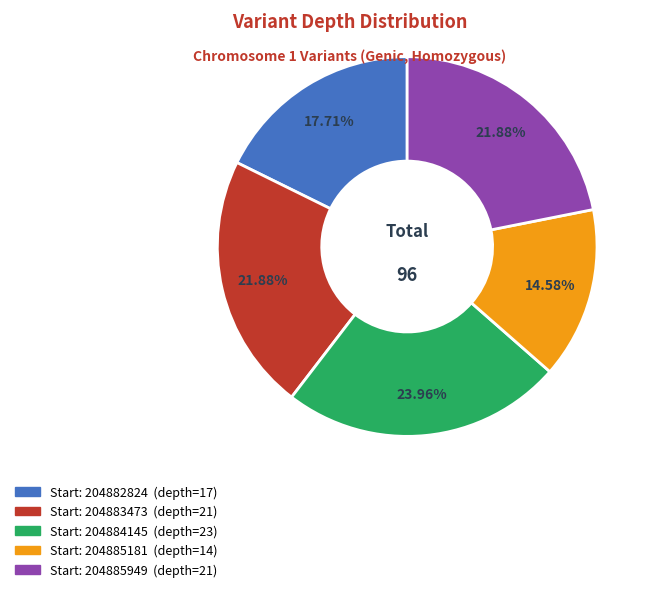

Does any single category account for the majority?

No